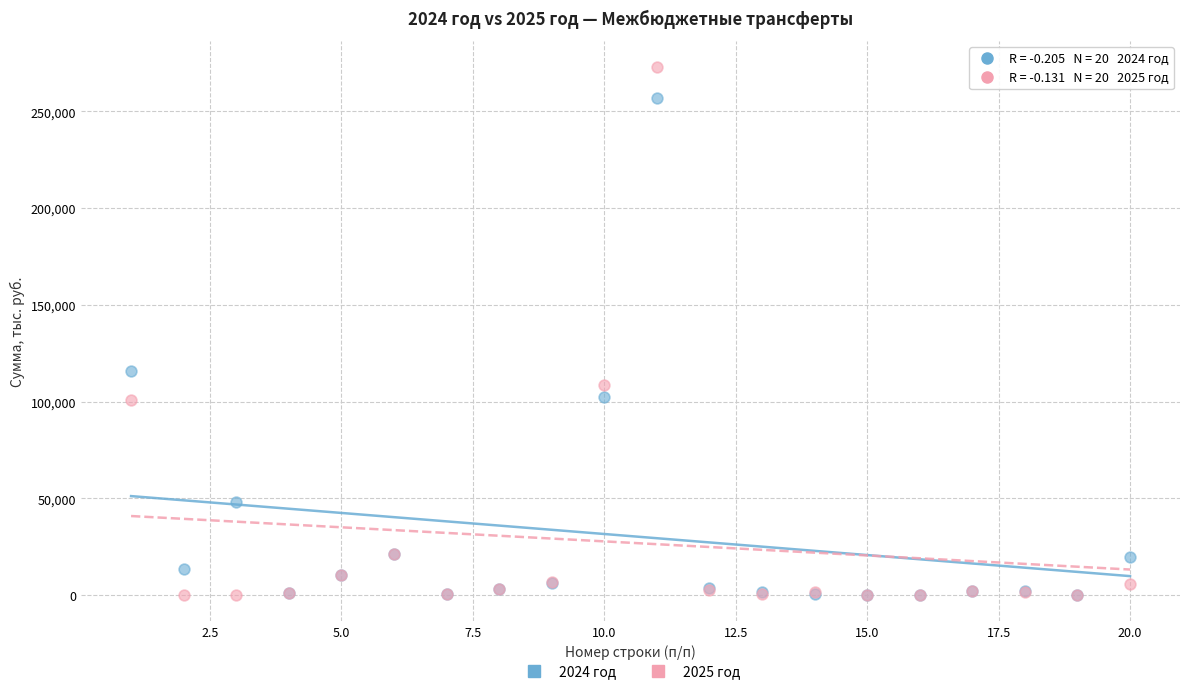

Across all series, what Y value is closest to 136434?

115703.3